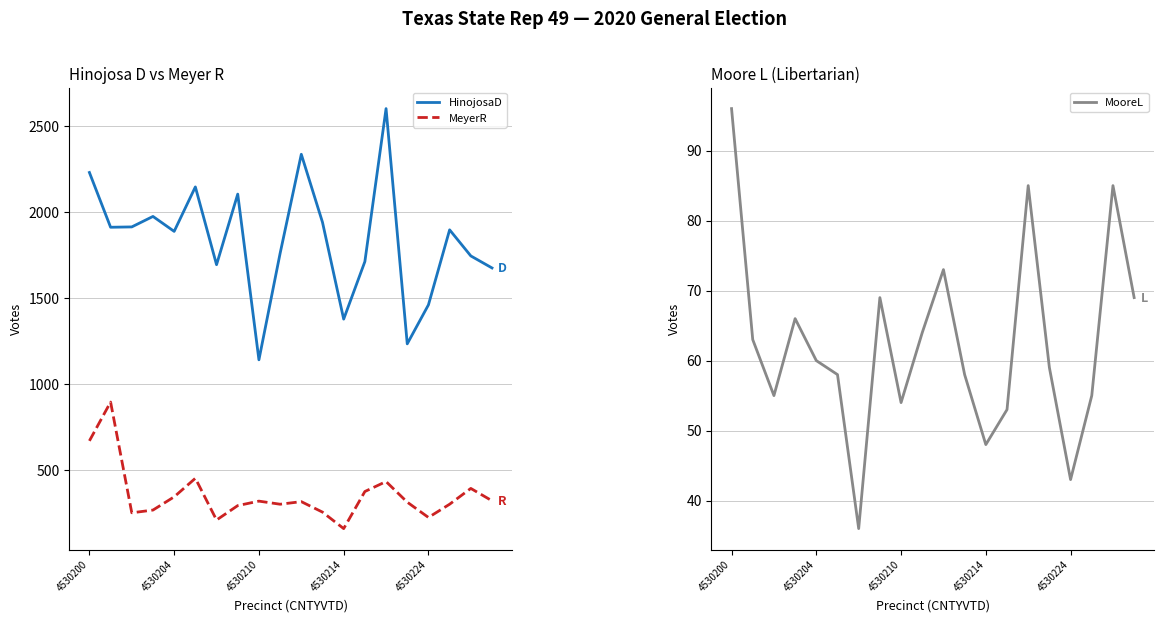

How many series are shown in this chart?

3